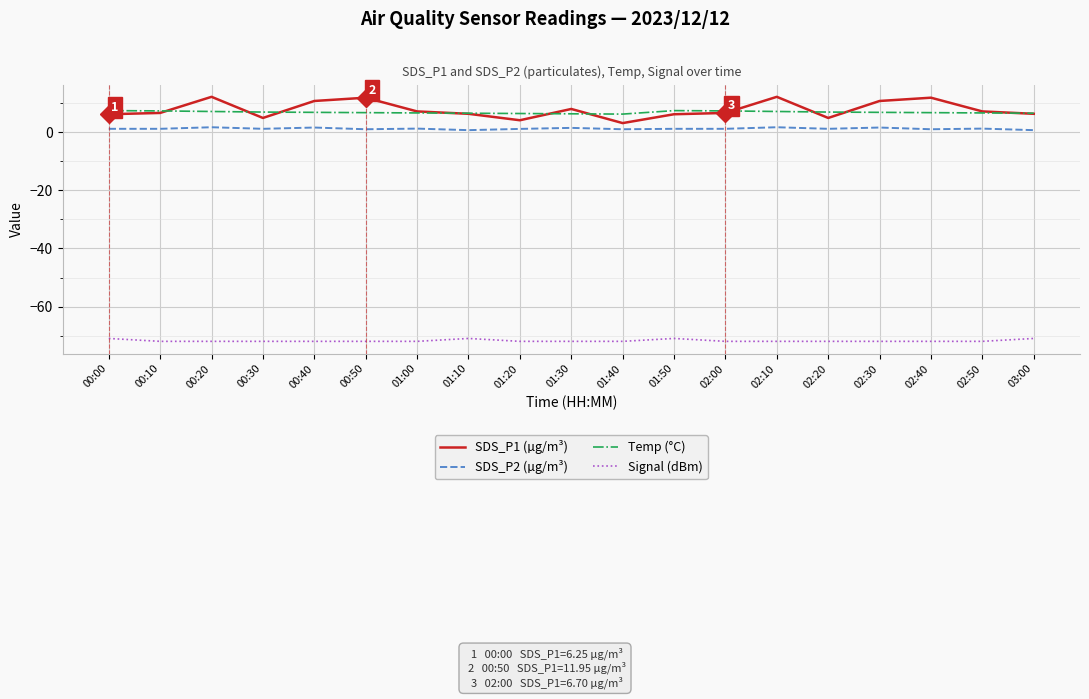

What are all the series names shown in the legend?

SDS_P1 (µg/m³), SDS_P2 (µg/m³), Temp (°C), Signal (dBm)